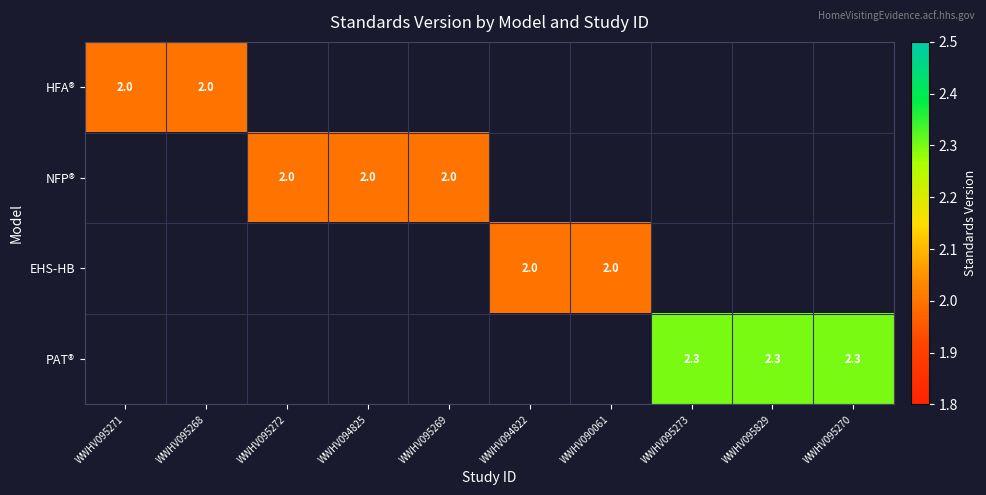

The value of EHS-HB at WWHV094822 is 1.1. True or false?

False